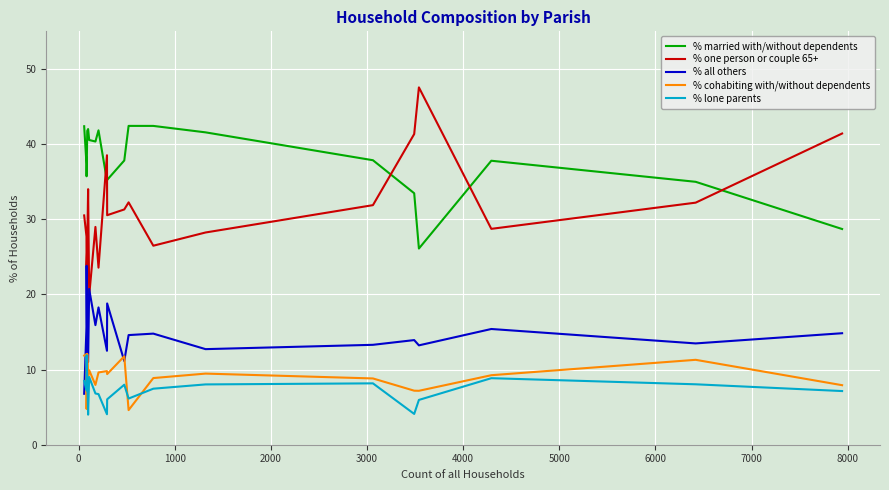

Does the chart have visible grid lines?

Yes